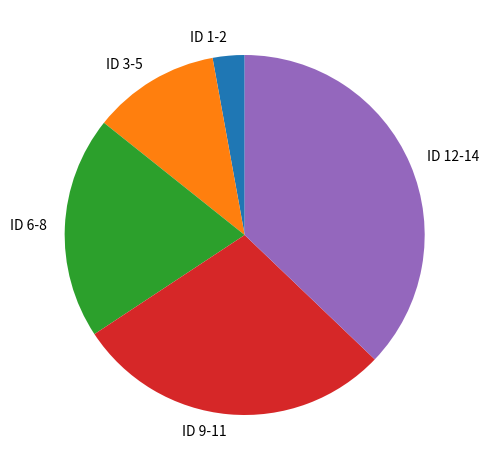

What is the ratio of the value at ID 6-8 to the value at ID 3-5?

1.7